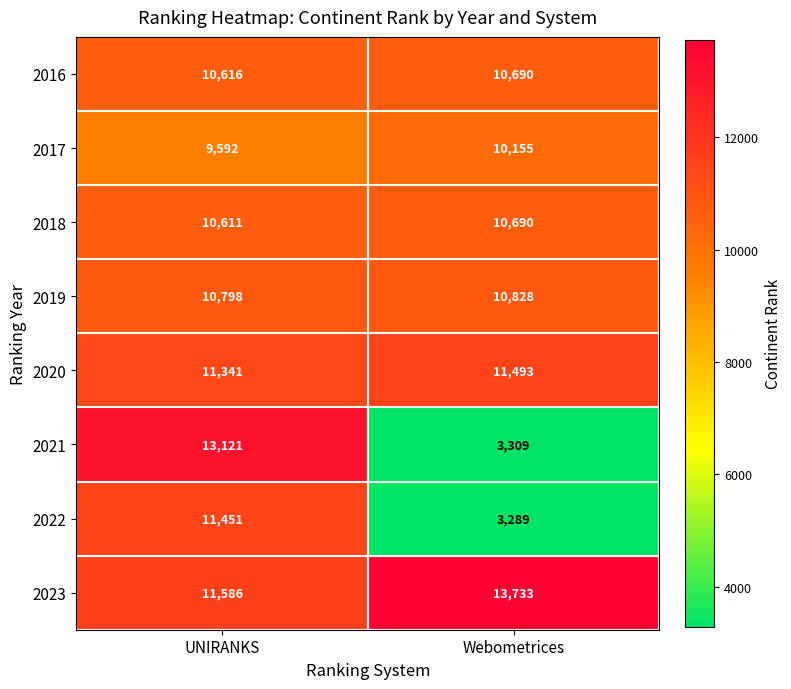

List the labels in order of 2022 value, largest first.

UNIRANKS, Webometrices